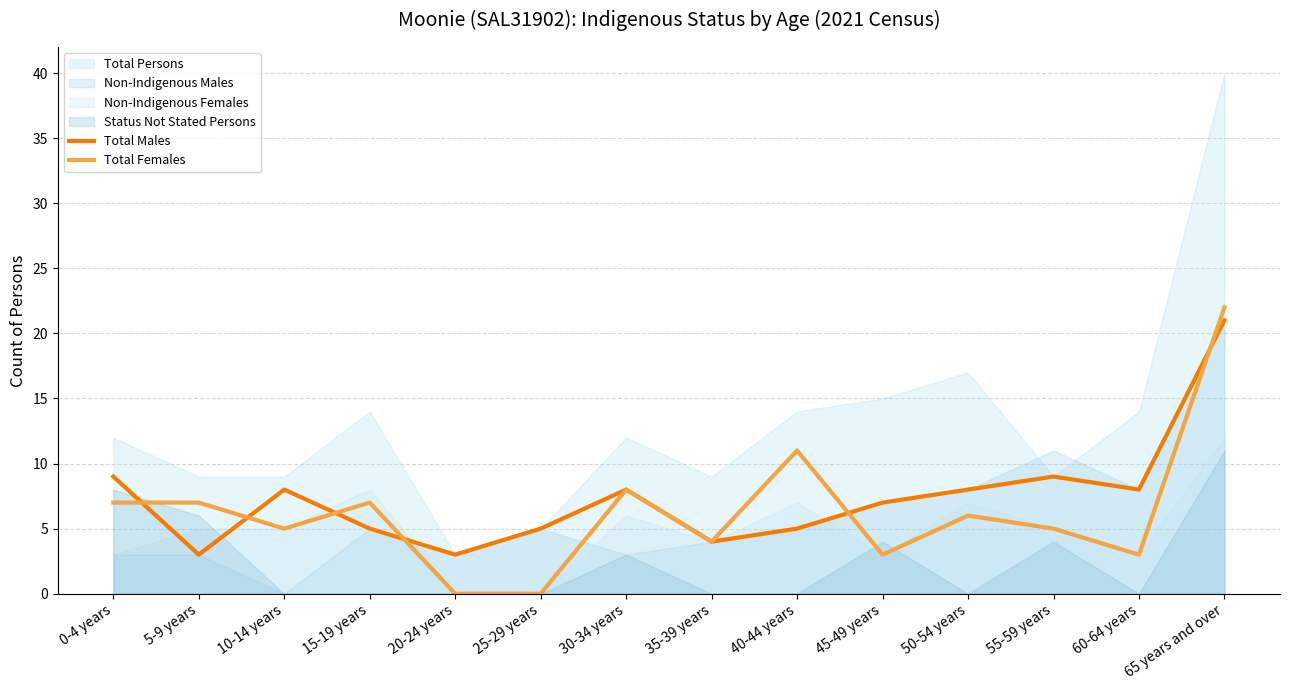

Where is the first local maximum for Total Males?

10-14 years